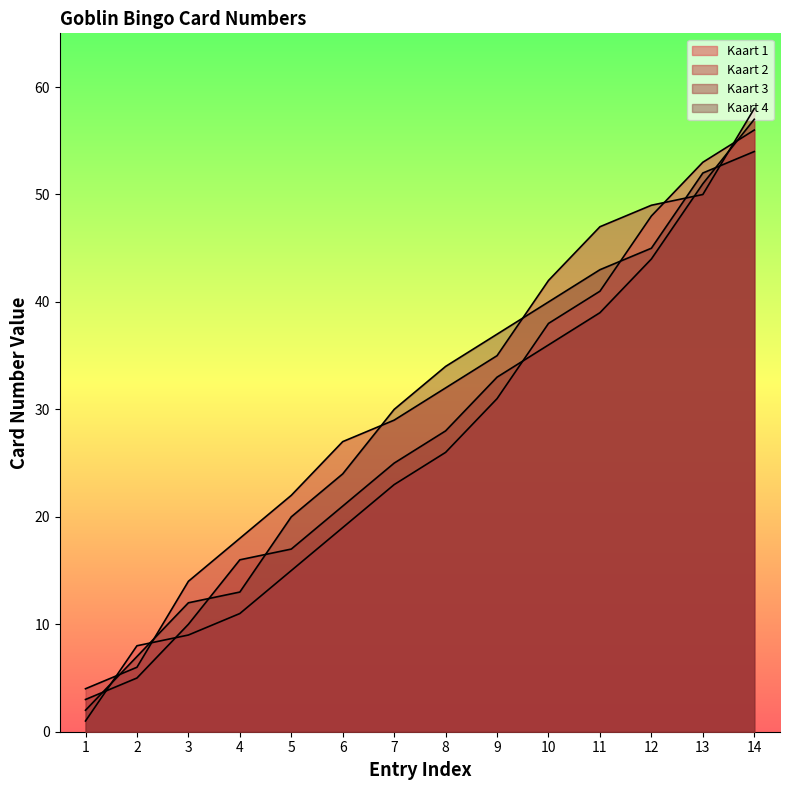

What is the difference between the Kaart 4 values at 14 and 4?

41